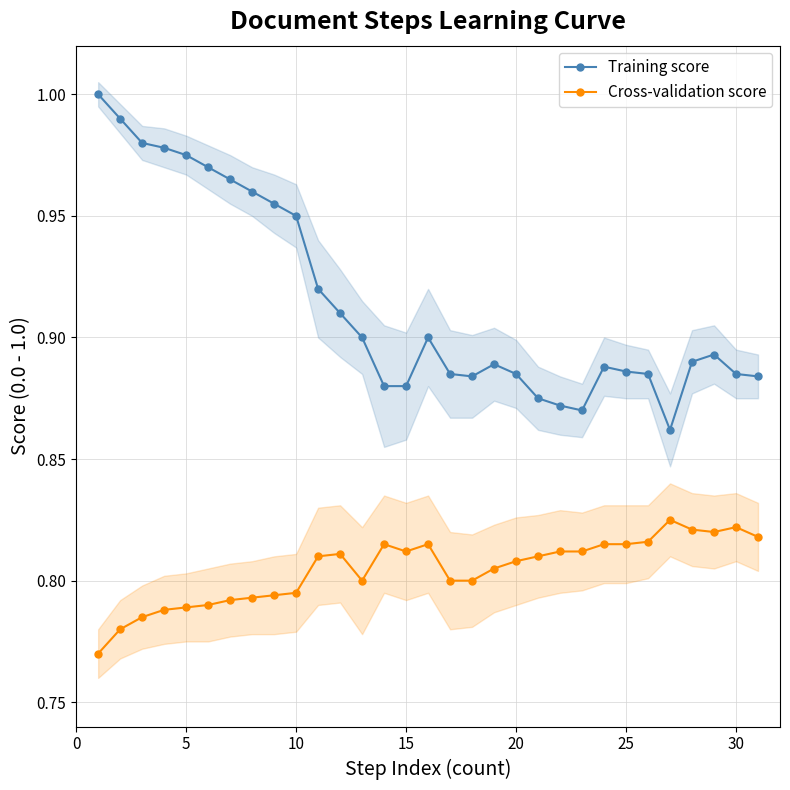

True or false: Training score and Cross-validation score cross at least once.

False